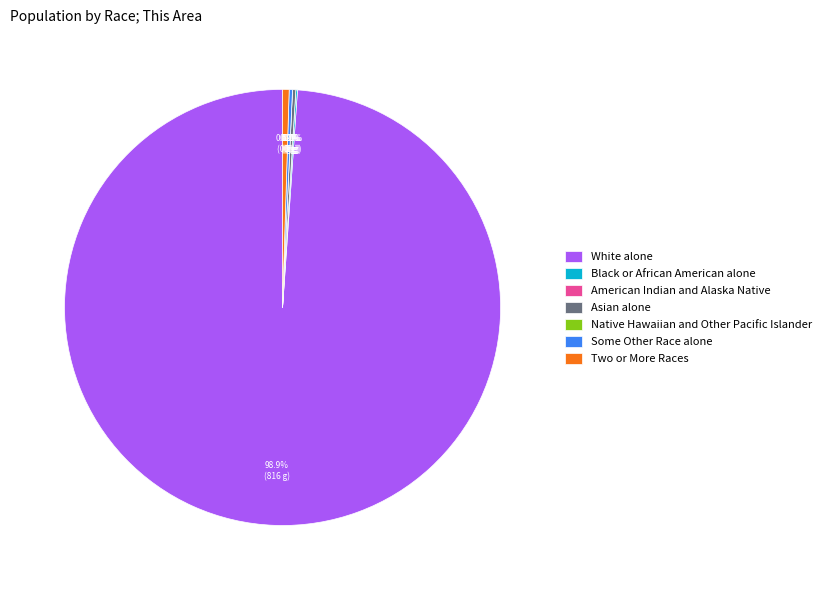

Count the number of slices in the pie.

7